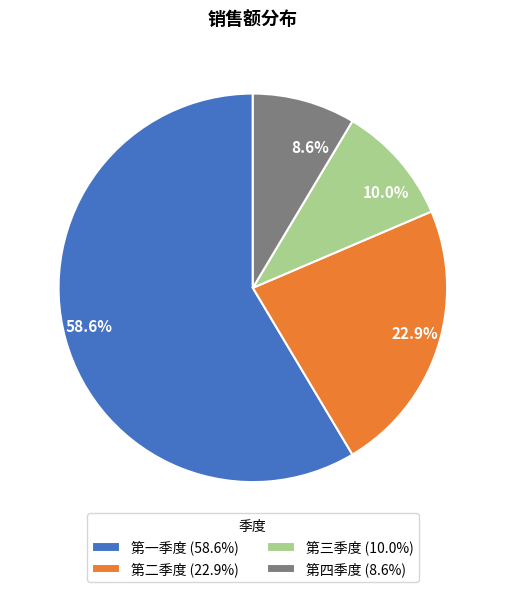

Which category has the smallest portion of the pie?

第四季度